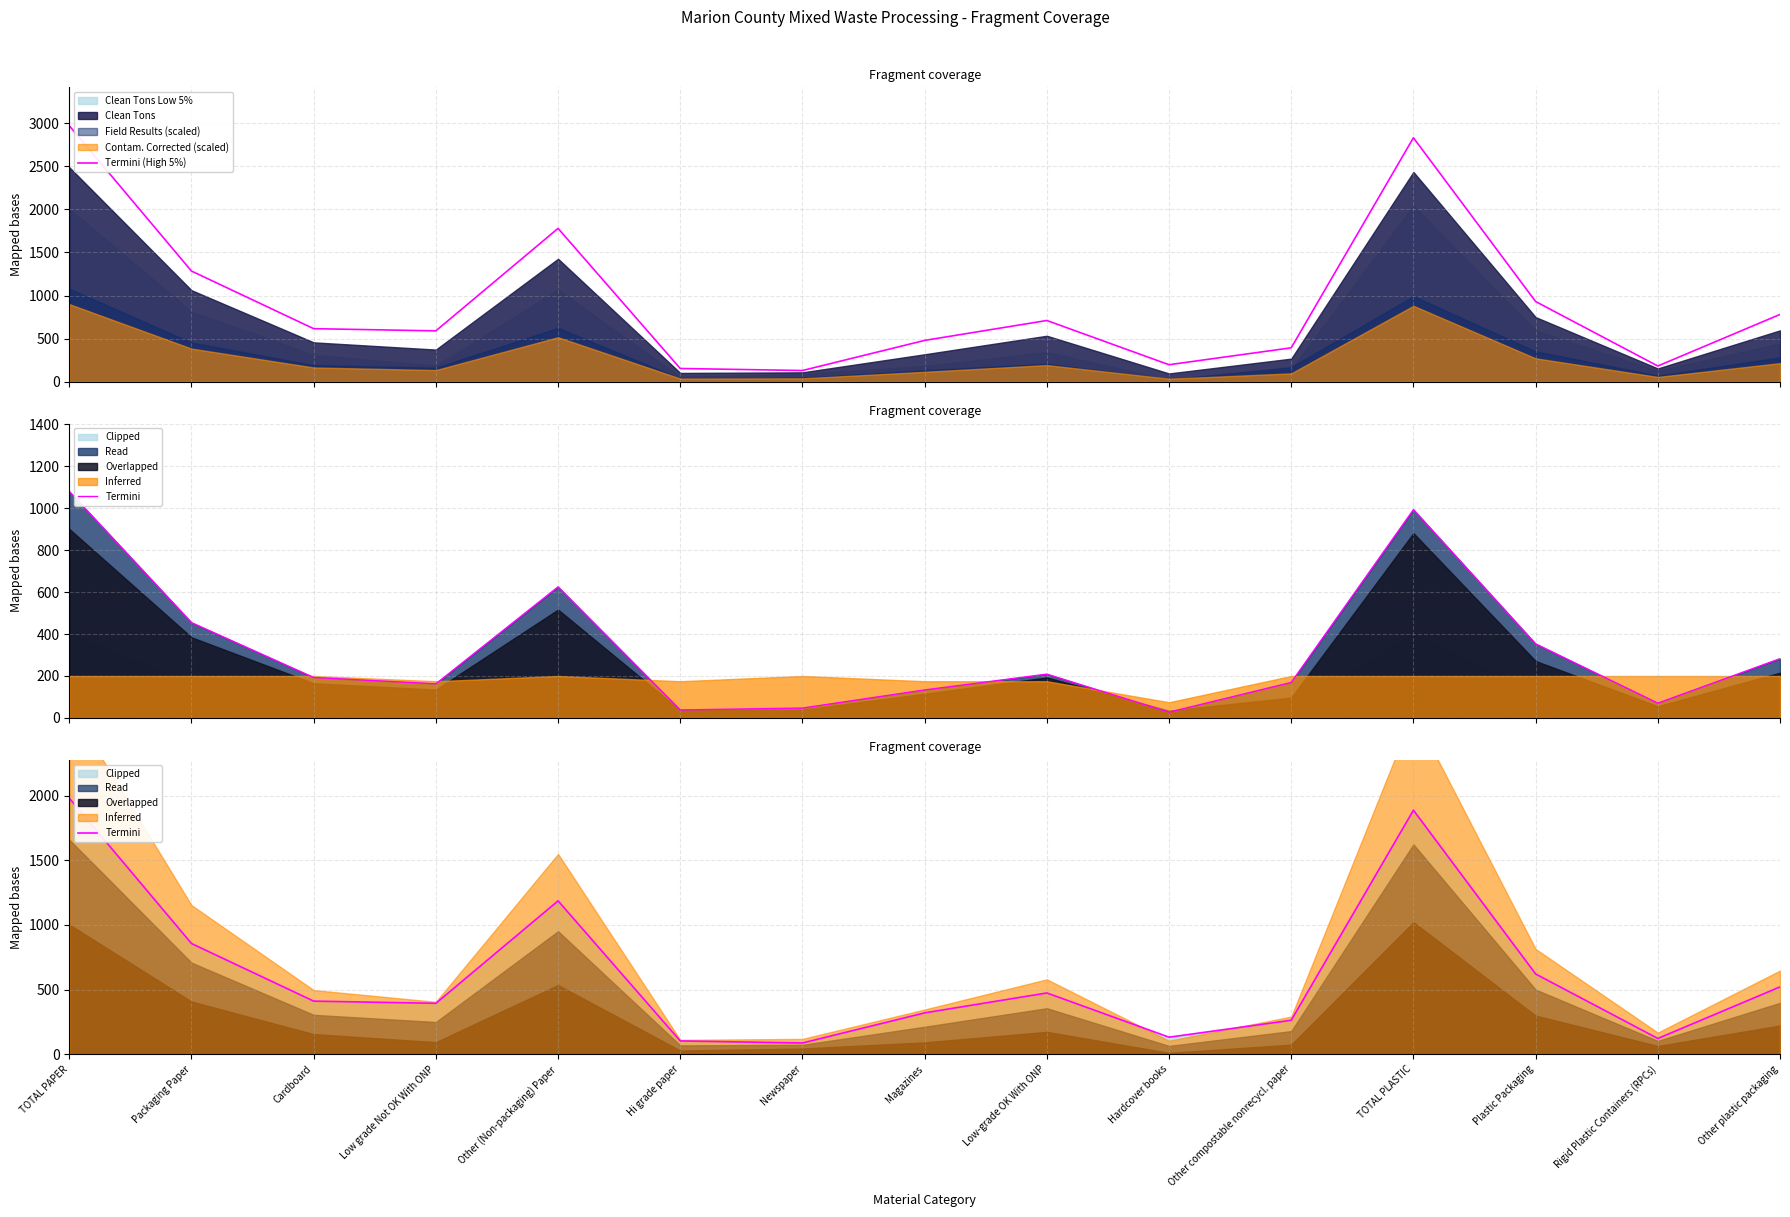

Which series changed the most between Low grade Not OK With ONP and Magazines?

Termini (High 5%)